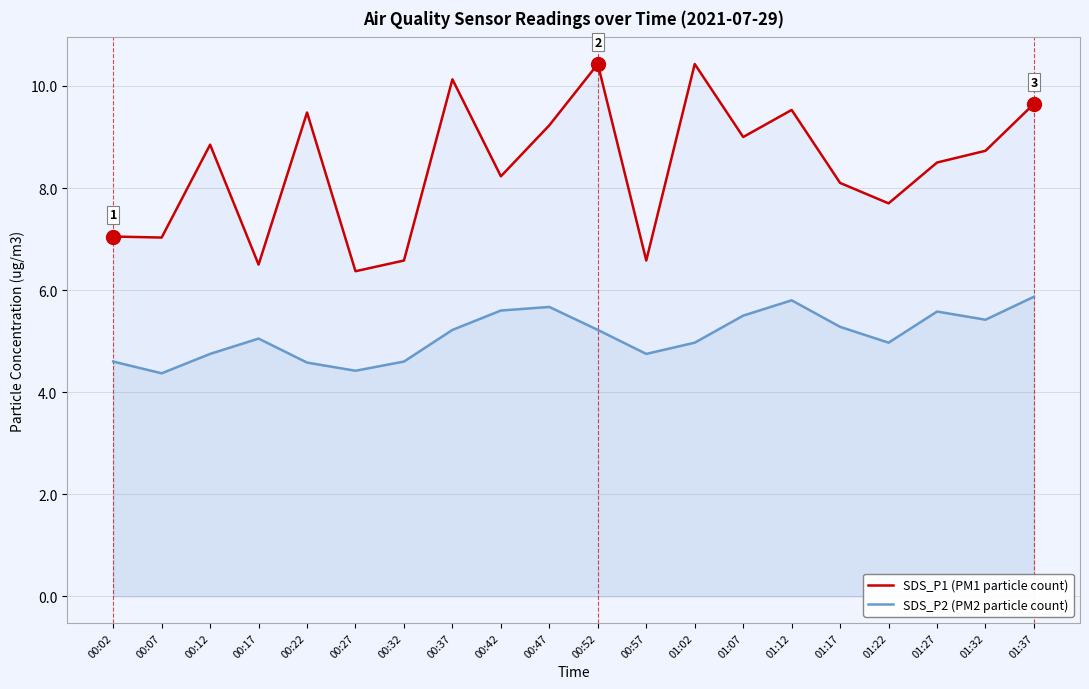

What are all the series names shown in the legend?

SDS_P1 (PM1 particle count), SDS_P2 (PM2 particle count)